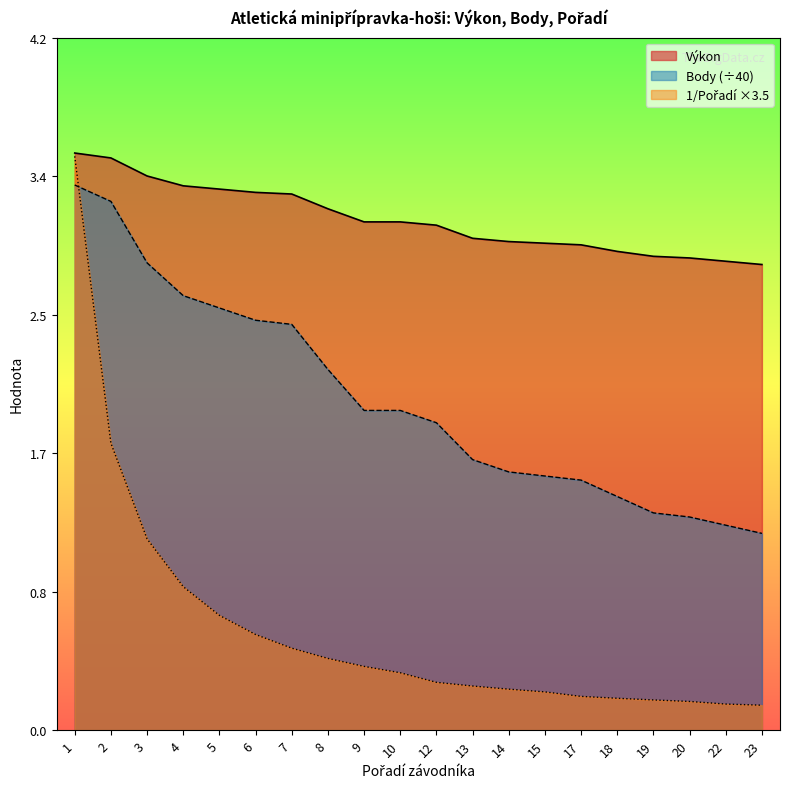

True or false: Body has more than 2 points higher than both neighbors.

False